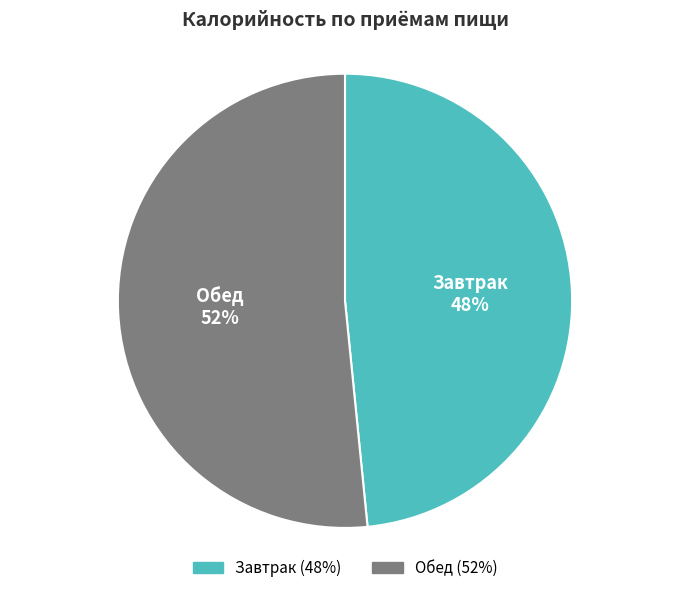

Which category has the smallest portion of the pie?

Завтрак